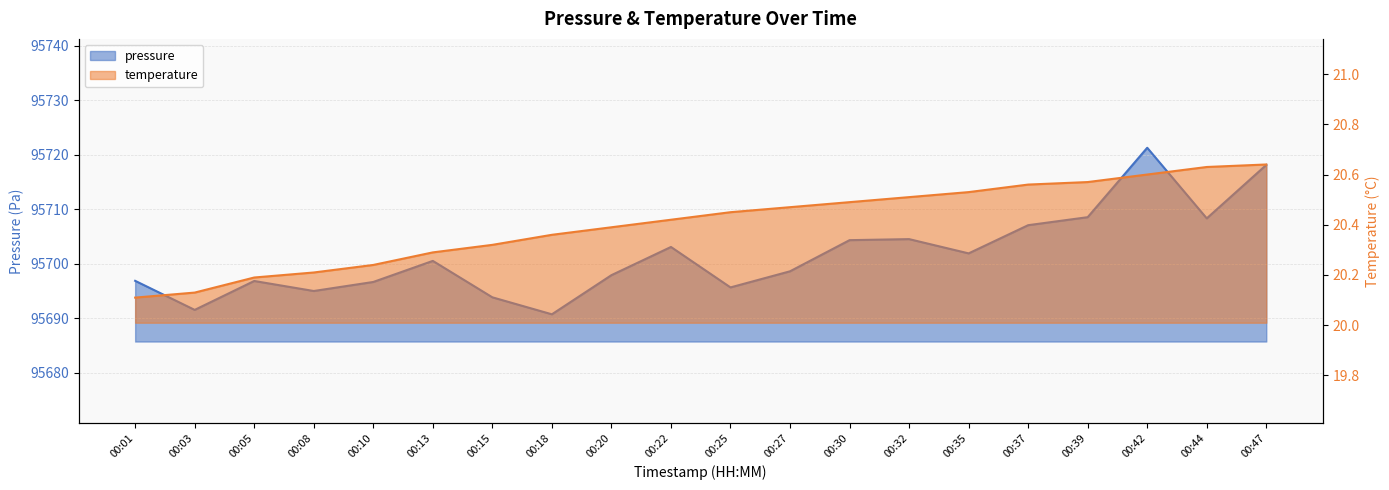

What is the average value of the temperature series?

20.4